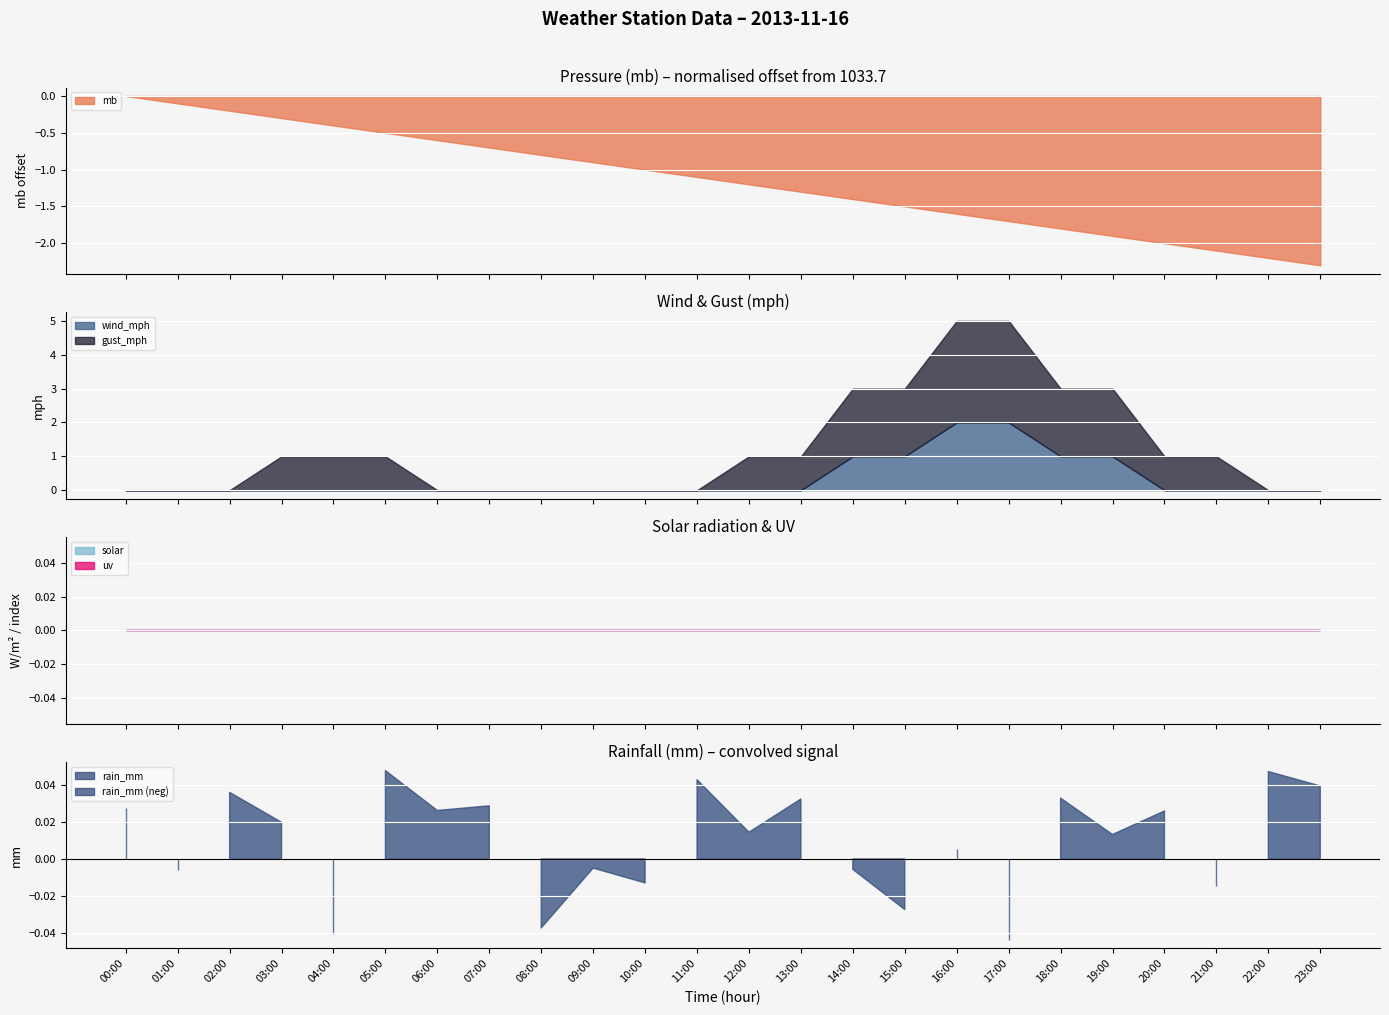

Reading left to right, extract all data points from this chart.

mb: 00:00=1033.7	01:00=1033.6	02:00=1033.5	03:00=1033.4	04:00=1033.3	05:00=1033.2	06:00=1033.1	07:00=1033.0	08:00=1032.9	09:00=1032.8	10:00=1032.7	11:00=1032.6	12:00=1032.5	13:00=1032.4	14:00=1032.3	15:00=1032.2	16:00=1032.1	17:00=1032.0	18:00=1031.9	19:00=1031.8	20:00=1031.7	21:00=1031.6	22:00=1031.5	23:00=1031.4
gust_mph: 00:00=0.0	01:00=0.0	02:00=0.0	03:00=1.0	04:00=1.0	05:00=1.0	06:00=0.0	07:00=0.0	08:00=0.0	09:00=0.0	10:00=0.0	11:00=0.0	12:00=1.0	13:00=1.0	14:00=2.0	15:00=2.0	16:00=3.0	17:00=3.0	18:00=2.0	19:00=2.0	20:00=1.0	21:00=1.0	22:00=0.0	23:00=0.0
rain_mm: 00:00=0.0	01:00=0.0	02:00=0.0	03:00=0.0	04:00=0.0	05:00=0.0	06:00=0.0	07:00=0.0	08:00=0.0	09:00=0.0	10:00=0.0	11:00=0.0	12:00=0.0	13:00=0.0	14:00=0.0	15:00=0.0	16:00=0.0	17:00=0.0	18:00=0.0	19:00=0.0	20:00=0.0	21:00=0.0	22:00=0.0	23:00=0.0
uv: 00:00=0.0	01:00=0.0	02:00=0.0	03:00=0.0	04:00=0.0	05:00=0.0	06:00=0.0	07:00=0.0	08:00=0.0	09:00=0.0	10:00=0.0	11:00=0.0	12:00=0.0	13:00=0.0	14:00=0.0	15:00=0.0	16:00=0.0	17:00=0.0	18:00=0.0	19:00=0.0	20:00=0.0	21:00=0.0	22:00=0.0	23:00=0.0
solar: 00:00=0.0	01:00=0.0	02:00=0.0	03:00=0.0	04:00=0.0	05:00=0.0	06:00=0.0	07:00=0.0	08:00=0.0	09:00=0.0	10:00=0.0	11:00=0.0	12:00=0.0	13:00=0.0	14:00=0.0	15:00=0.0	16:00=0.0	17:00=0.0	18:00=0.0	19:00=0.0	20:00=0.0	21:00=0.0	22:00=0.0	23:00=0.0
wind_mph: 00:00=0.0	01:00=0.0	02:00=0.0	03:00=0.0	04:00=0.0	05:00=0.0	06:00=0.0	07:00=0.0	08:00=0.0	09:00=0.0	10:00=0.0	11:00=0.0	12:00=0.0	13:00=0.0	14:00=1.0	15:00=1.0	16:00=2.0	17:00=2.0	18:00=1.0	19:00=1.0	20:00=0.0	21:00=0.0	22:00=0.0	23:00=0.0